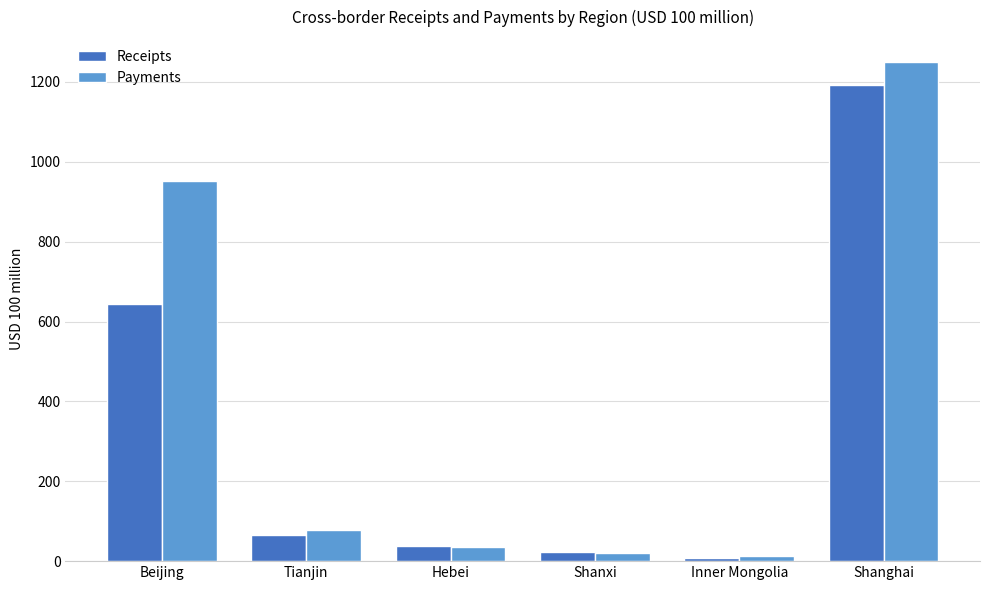

Reading right to left, transcribe all the data shown in this chart.

Receipts: 1191.6	8.6	23.9	36.7	64.6	643.8
Payments: 1249.8	12.9	20.7	35.1	77.1	952.6